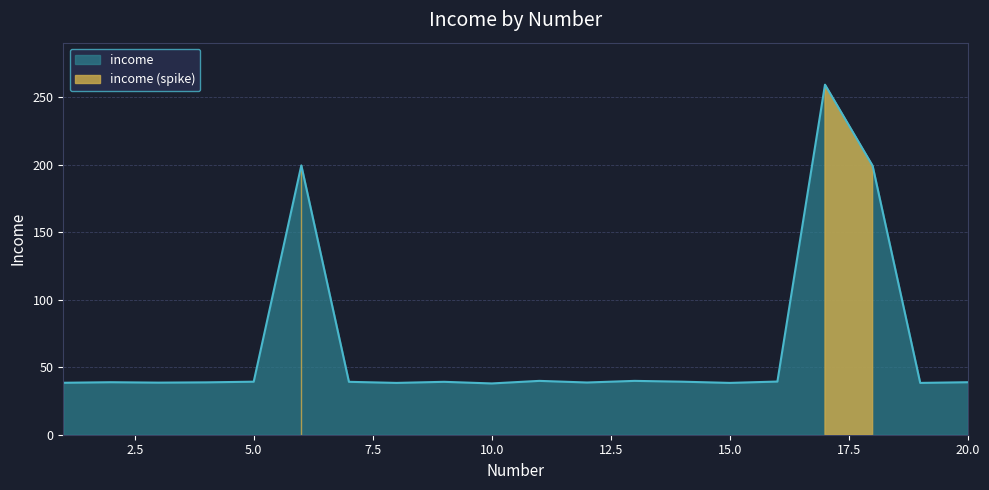

Reading left to right, transcribe all the data shown in this chart.

1=38.5	2=38.9	3=38.6	4=38.8	5=39.3	6=199.6	7=39.2	8=38.4	9=39.2	10=38.0	11=39.9	12=38.7	13=39.9	14=39.3	15=38.4	16=39.4	17=259.4	18=199.3	19=38.4	20=38.9